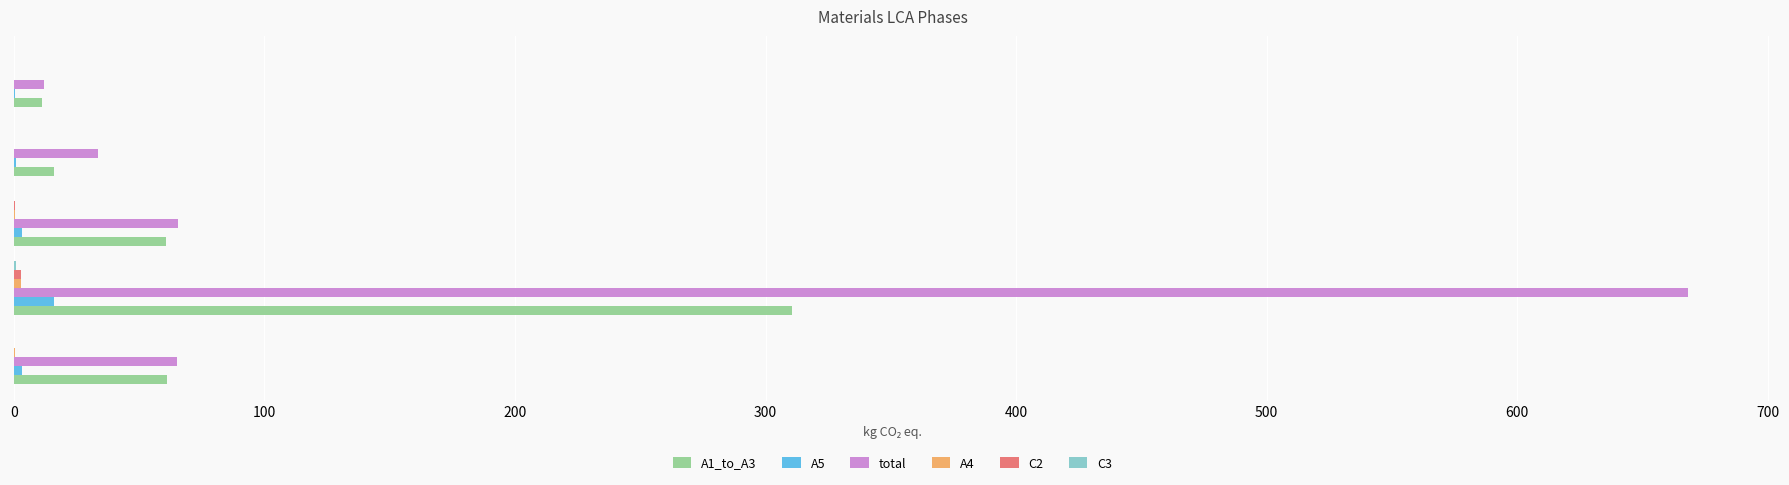

At which category is the sum across all series the highest?

MDF Panel